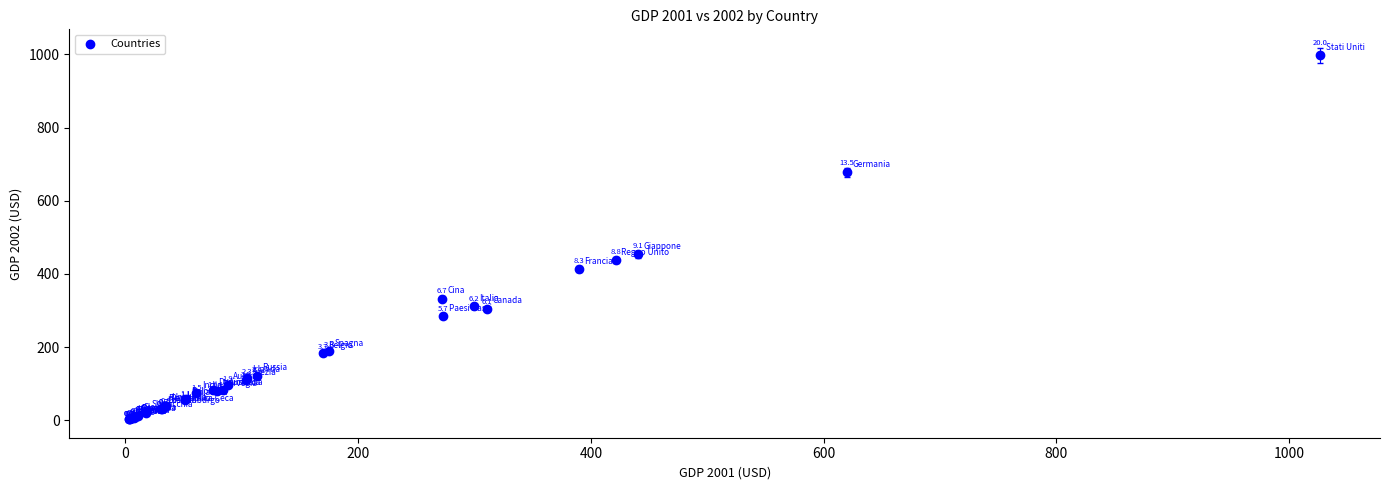

What Y value in the scatter plot is closest to 500?

454.1